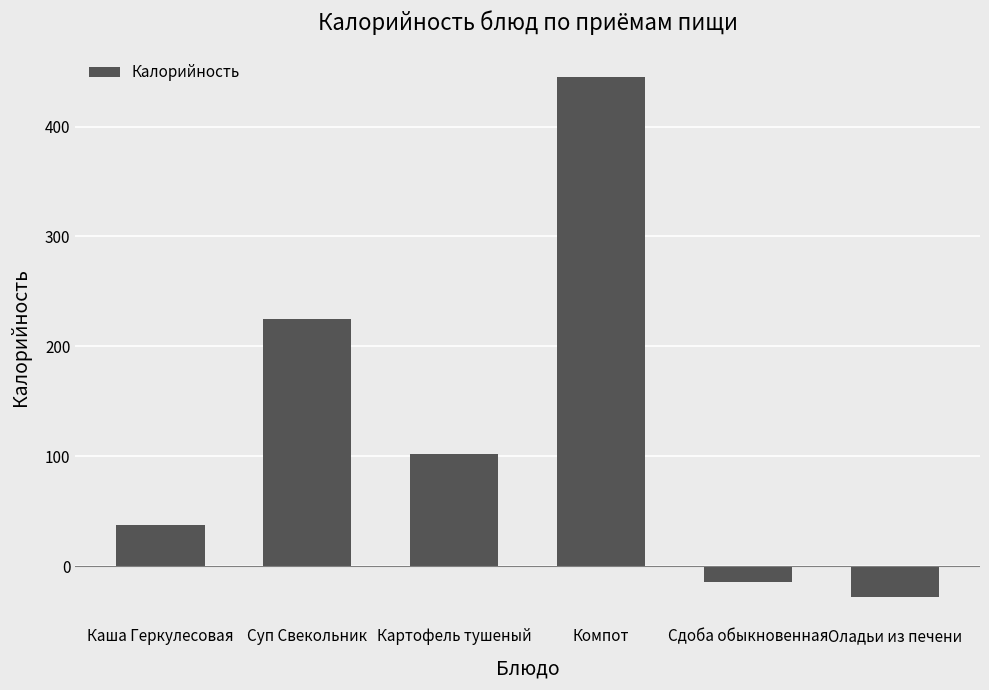

What is the difference between the values at Компот and Оладьи из печени?

473.7